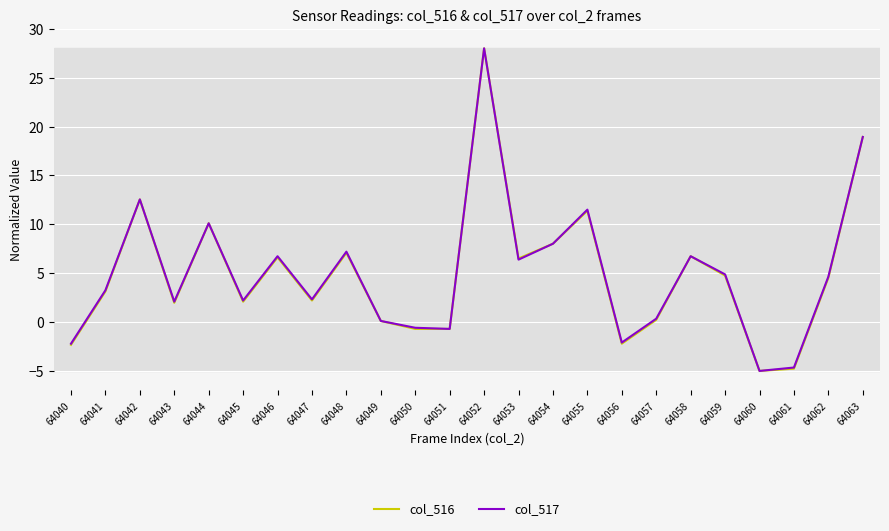

True or false: col_516 has a value of 11.4 at 64055.

True